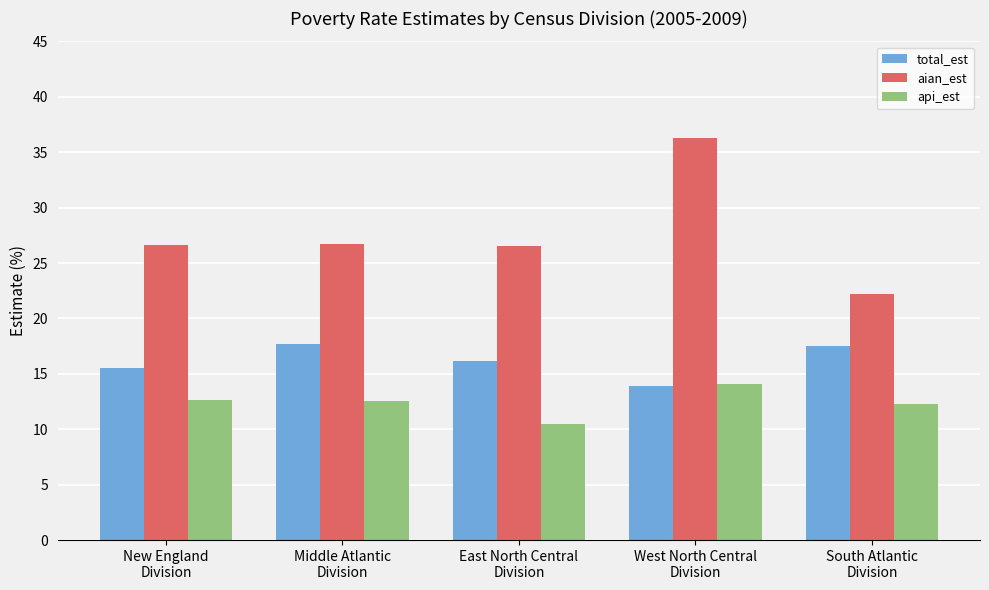

What is the greatest value displayed?

36.3